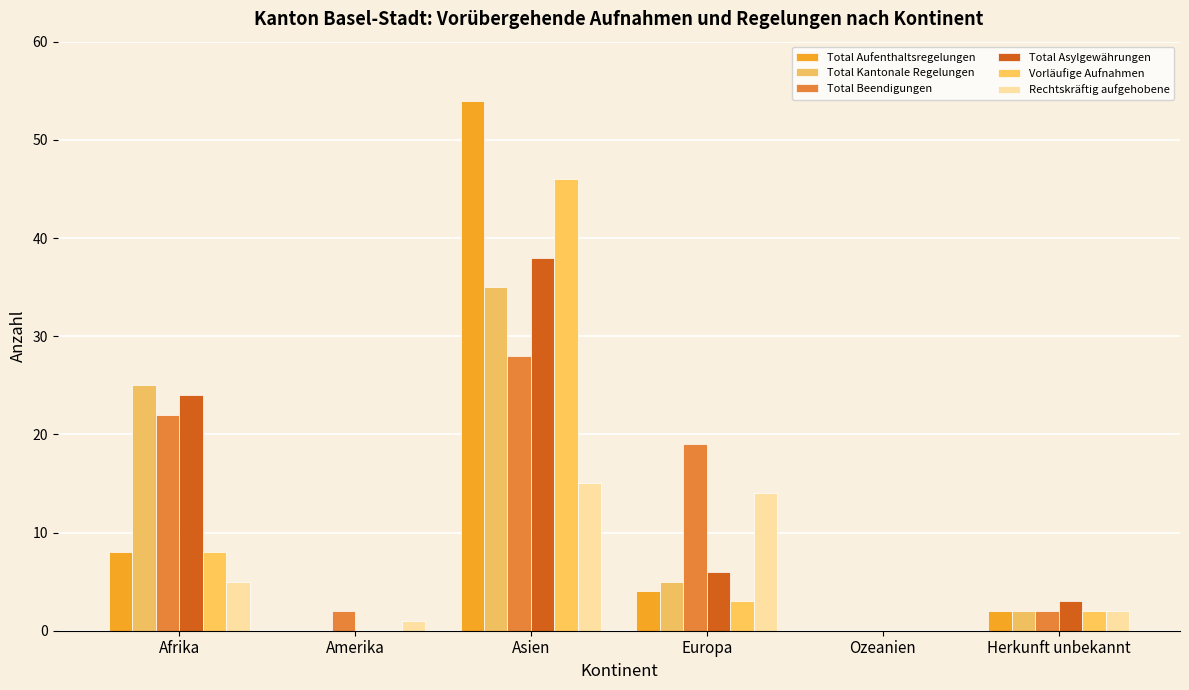

How many groups of bars are there?

6